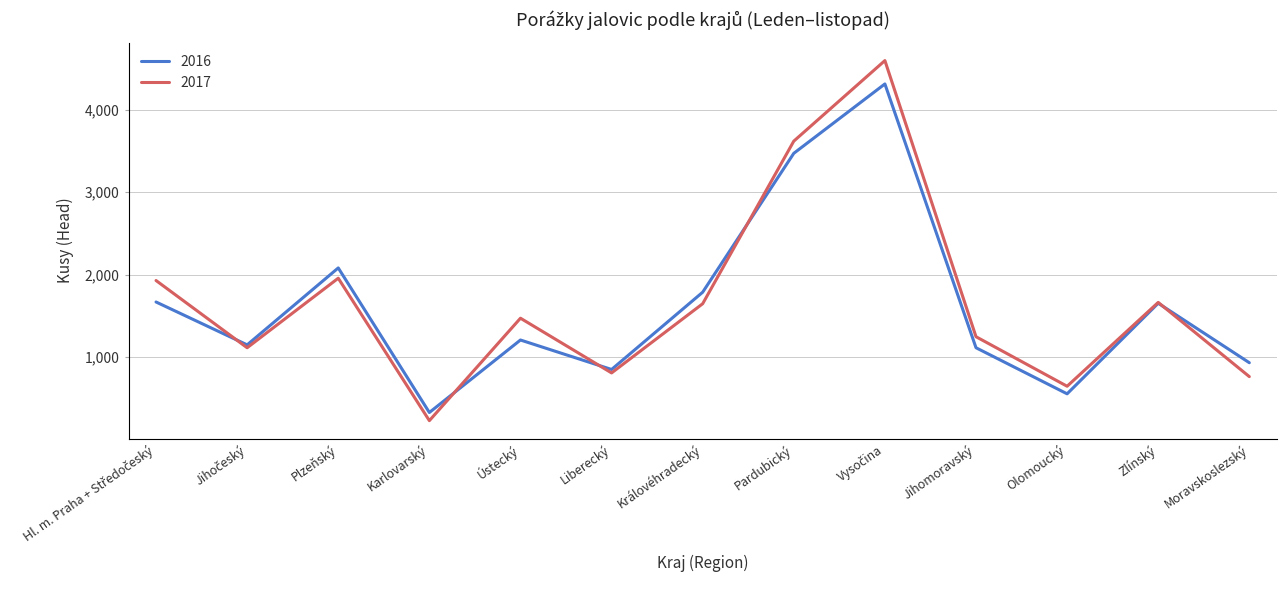

What is the total value across all series at Ústecký?

2673